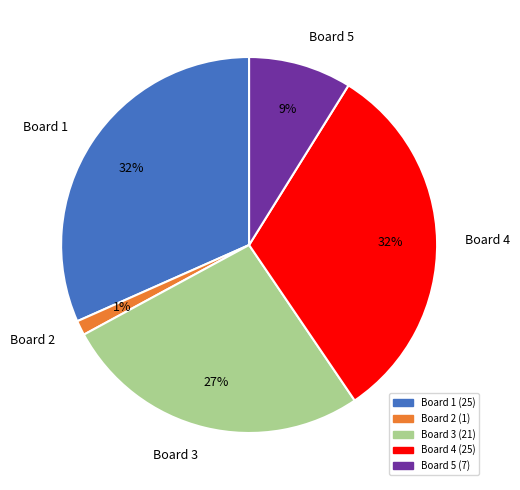

Is it true that Board 2 is 15% of the pie?

False